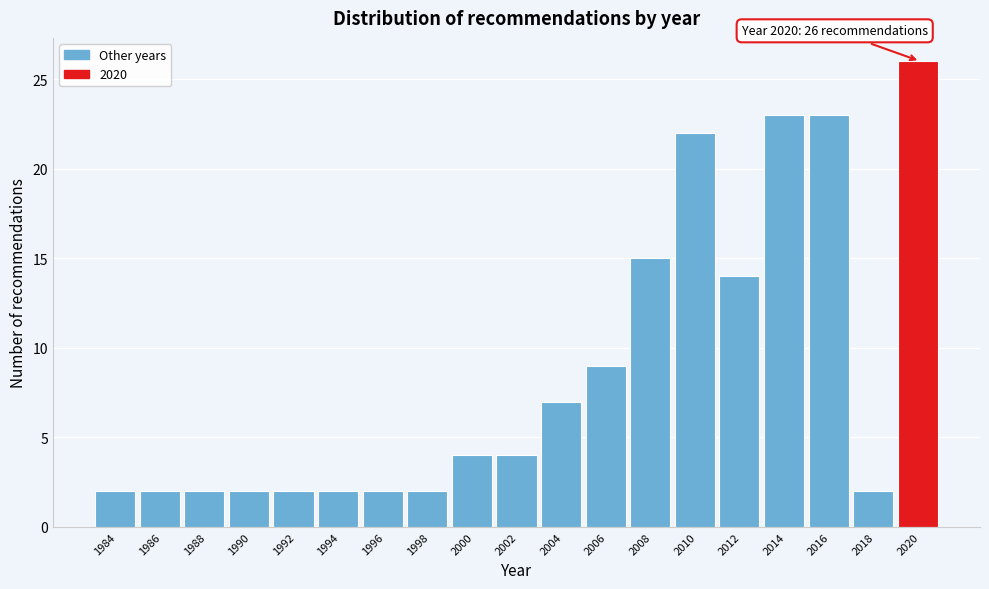

Reading left to right, list all the values displayed in this chart.

1984=2	1986=2	1988=2	1990=2	1992=2	1994=2	1996=2	1998=2	2000=4	2002=4	2004=7	2006=9	2008=15	2010=22	2012=14	2014=23	2016=23	2018=2	2020=26